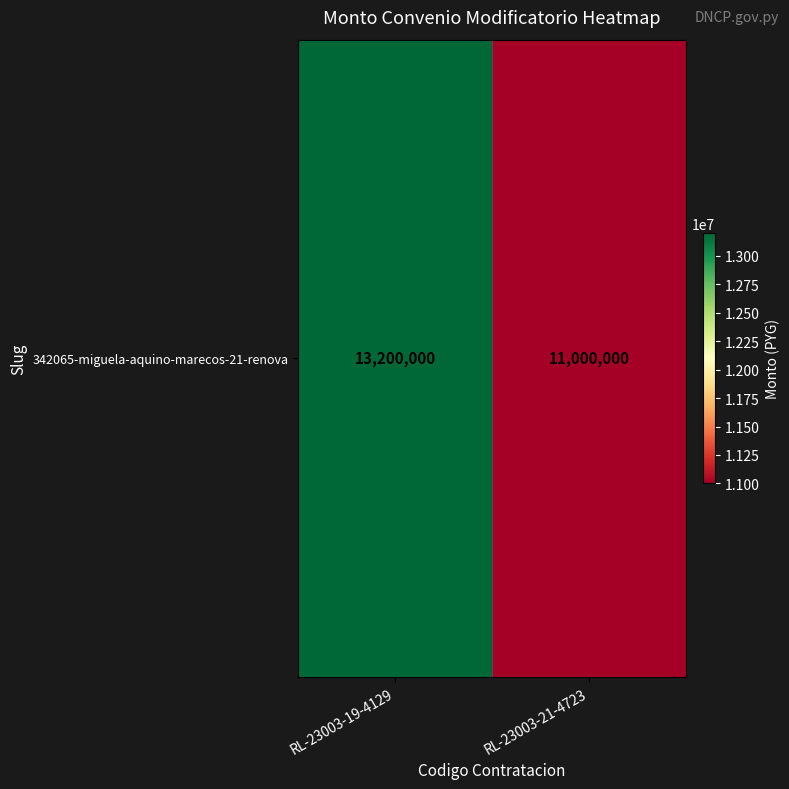

Which has a higher value, RL-23003-19-4129 or RL-23003-21-4723?

RL-23003-19-4129